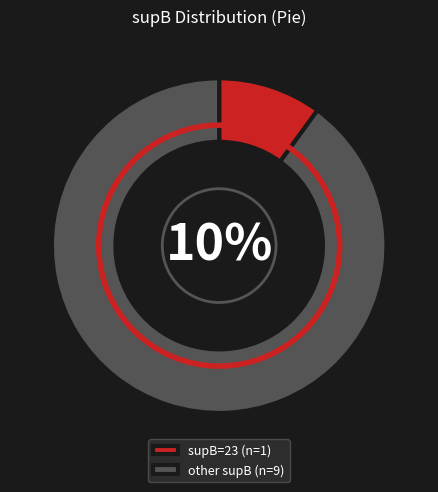

Between 33 and 23, which is larger?

33